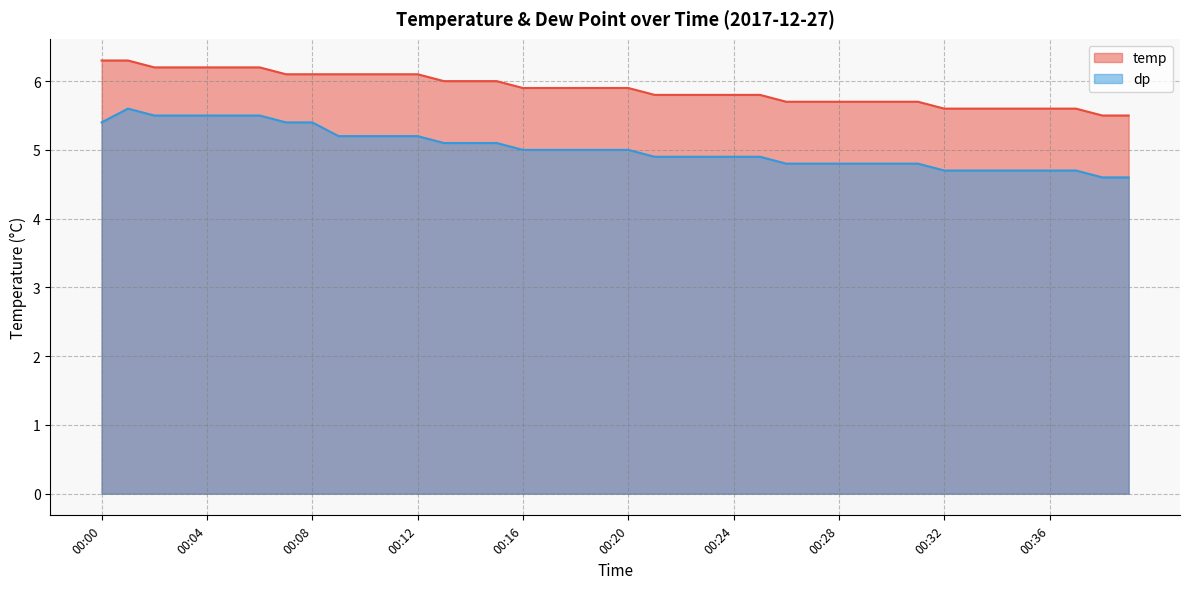

What is the difference between the dp values at 00:39 and 00:19?

0.4